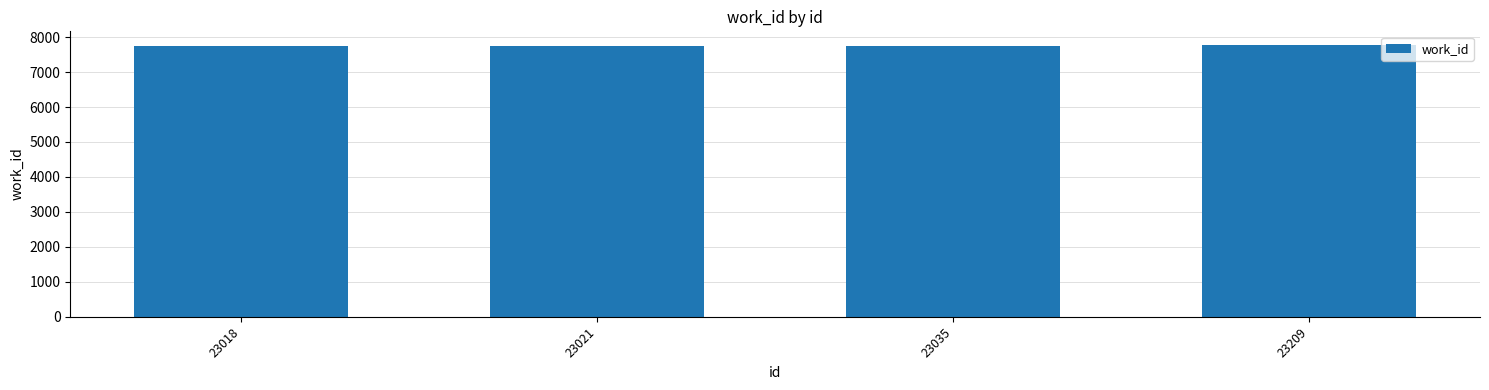

What is the smallest value displayed?

7738